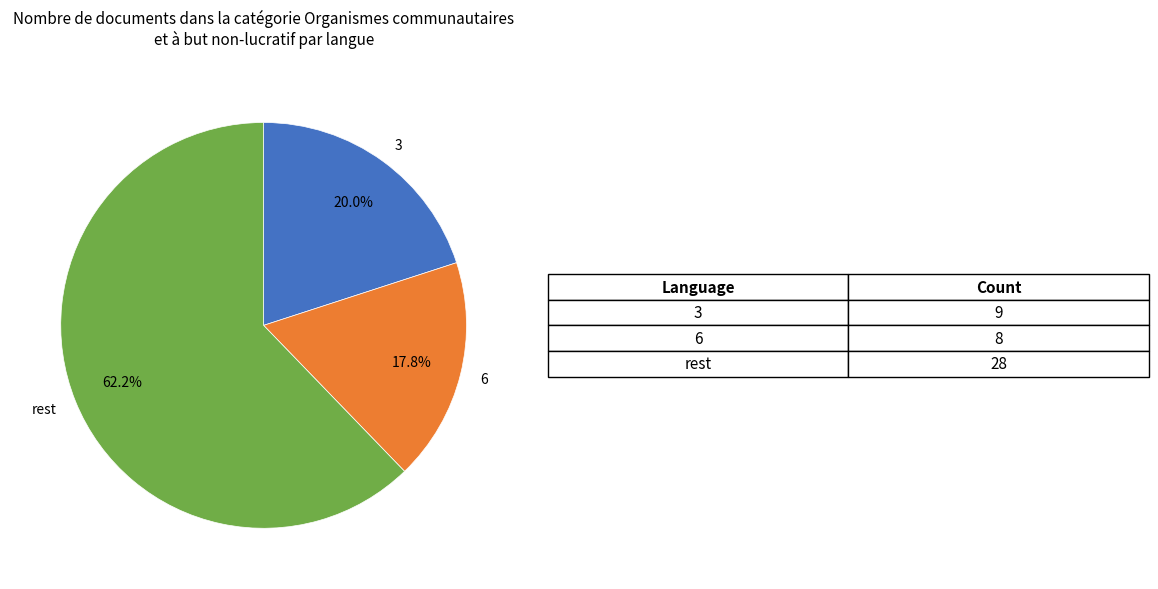

Approximately how many times larger is the value at 6 compared to rest?

0.3